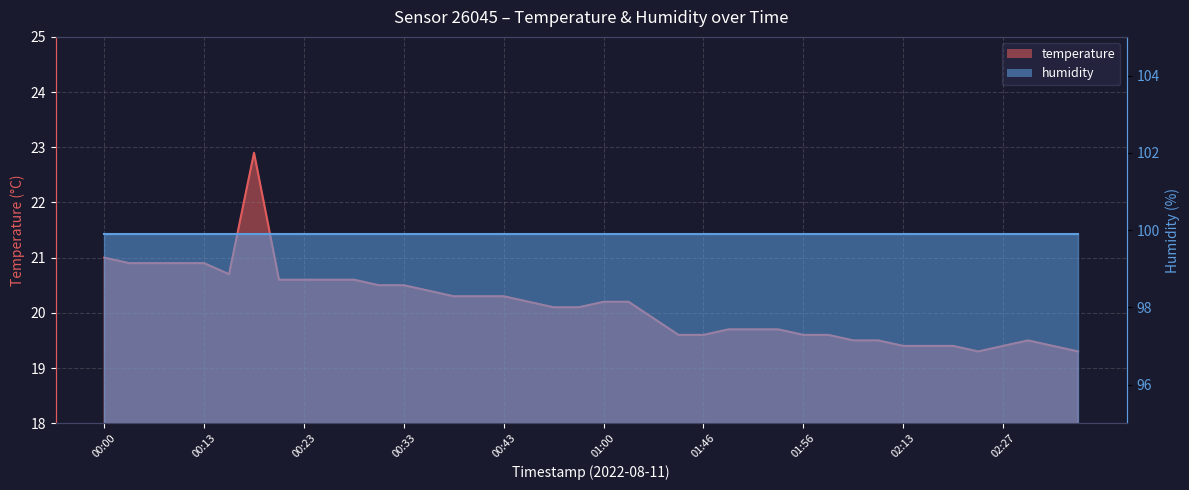

What is the sum of the humidity values at 15 and 39?

199.8